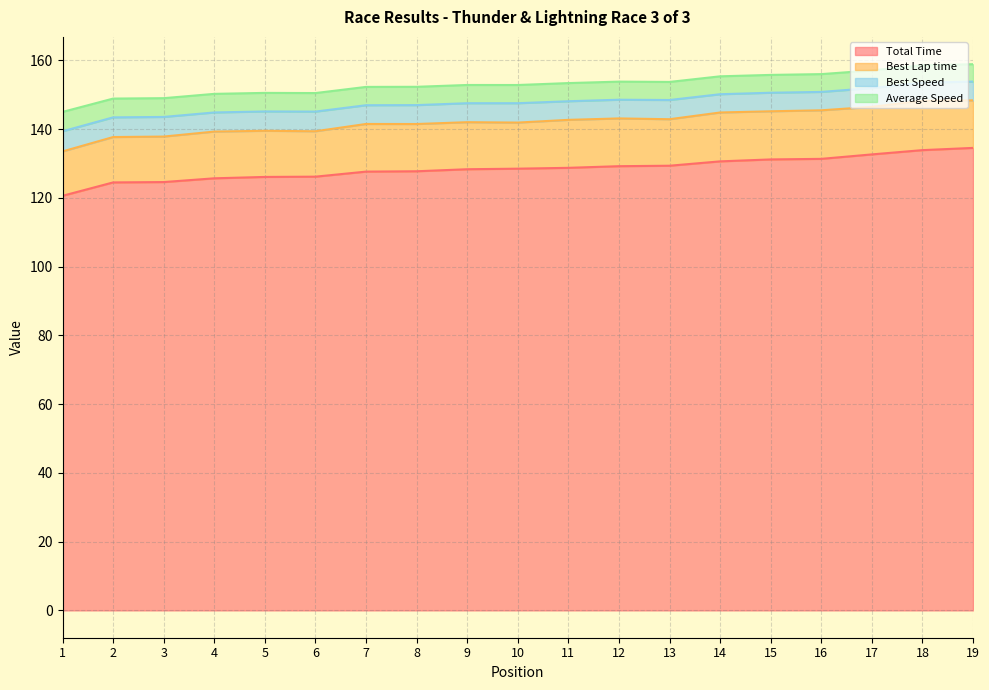

The value of Total Time at 7 is 127.7. True or false?

True